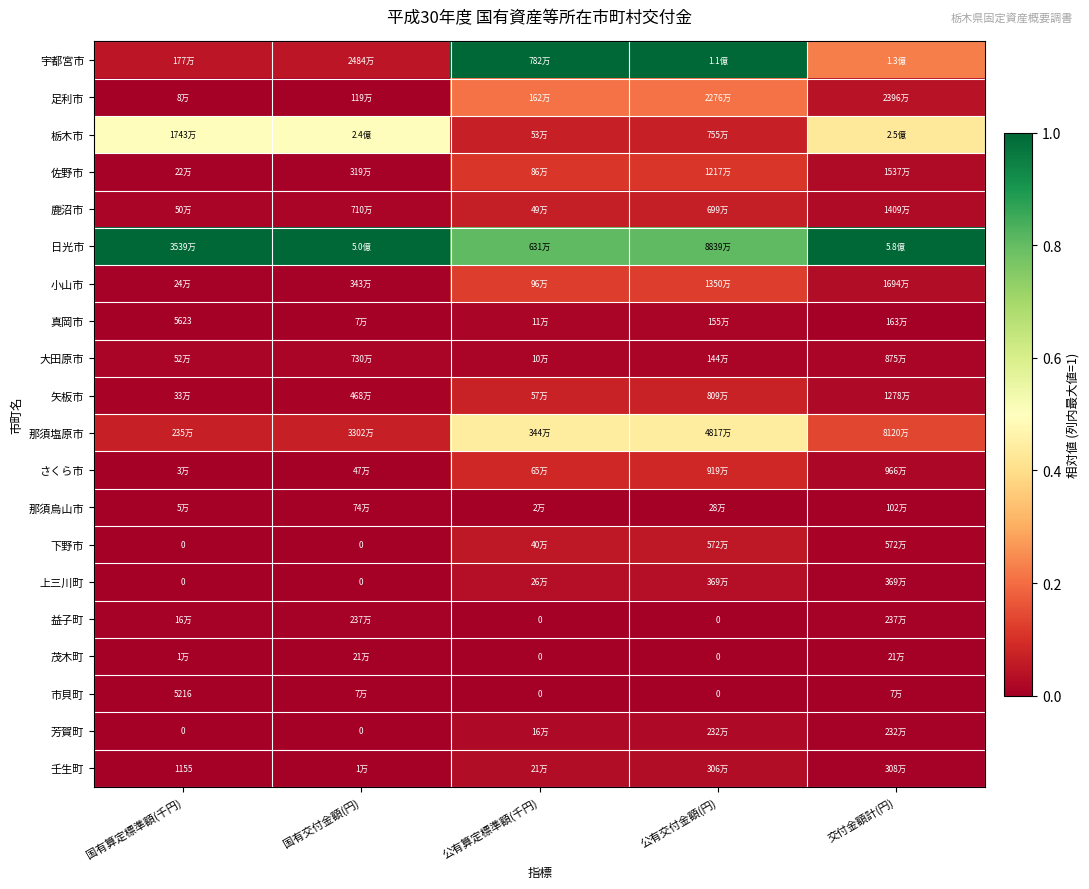

At how many categories does at least one series exceed 0?

5